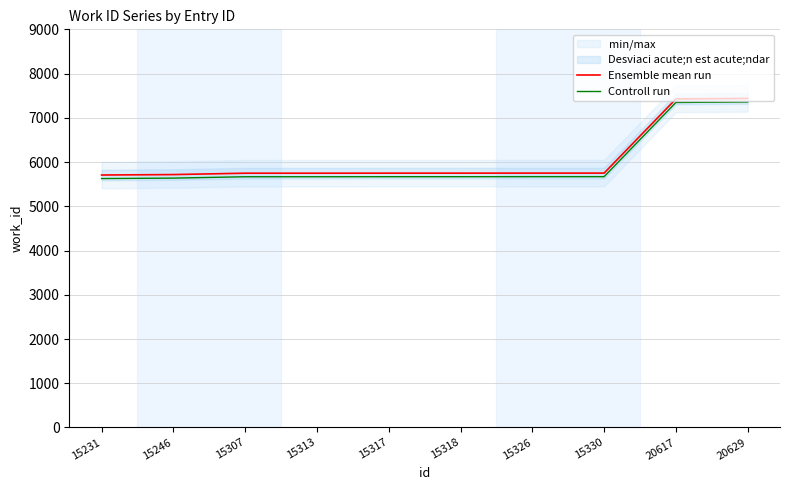

Is the value of Ensemble mean run at 15246 greater than the value of Controll run at 15313?

Yes